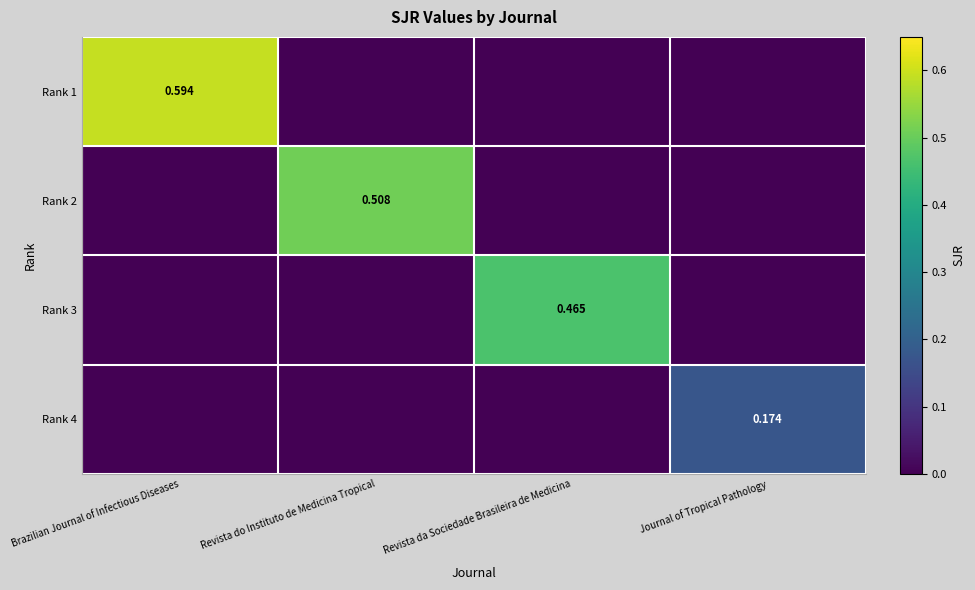

At how many categories does at least one series exceed 0?

4